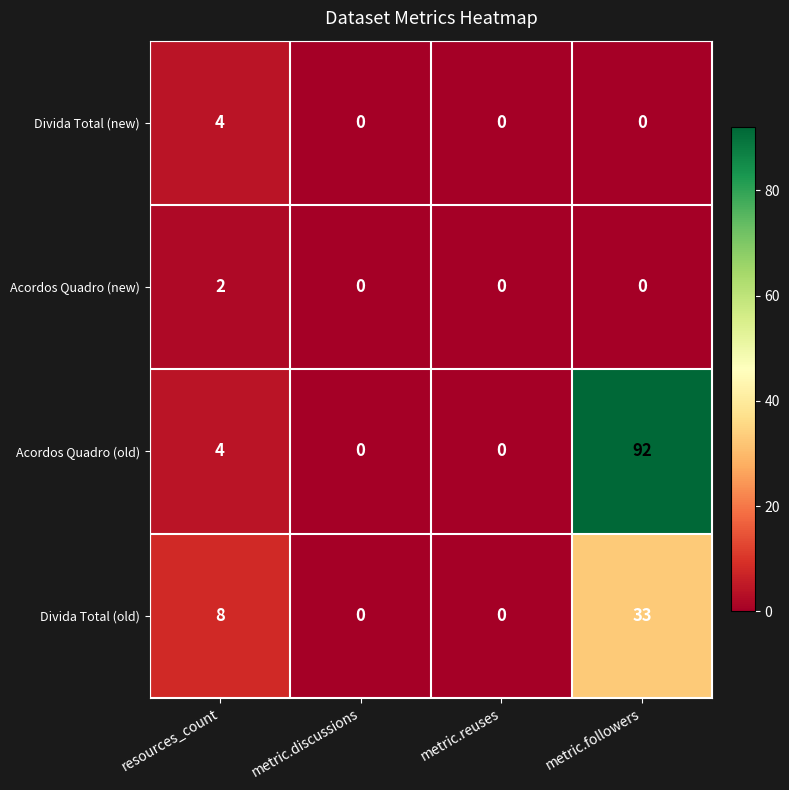

At which category does the chart reach its peak across all series?

metric.followers